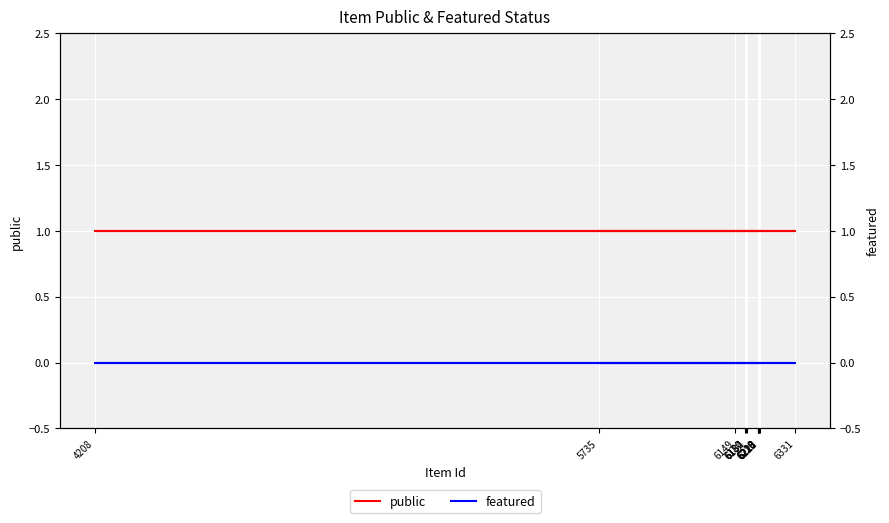

Between 6219 and 4208, which is larger?

6219